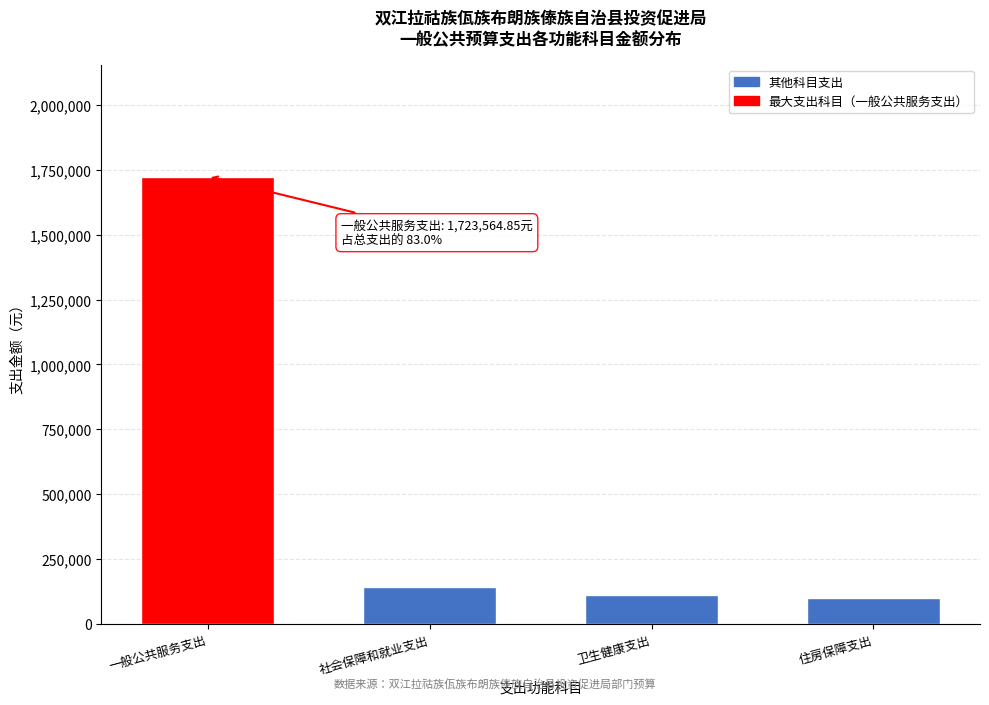

Reading right to left, what are all the values shown in this chart?

98700.5	110848.0	144096.4	1723564.9